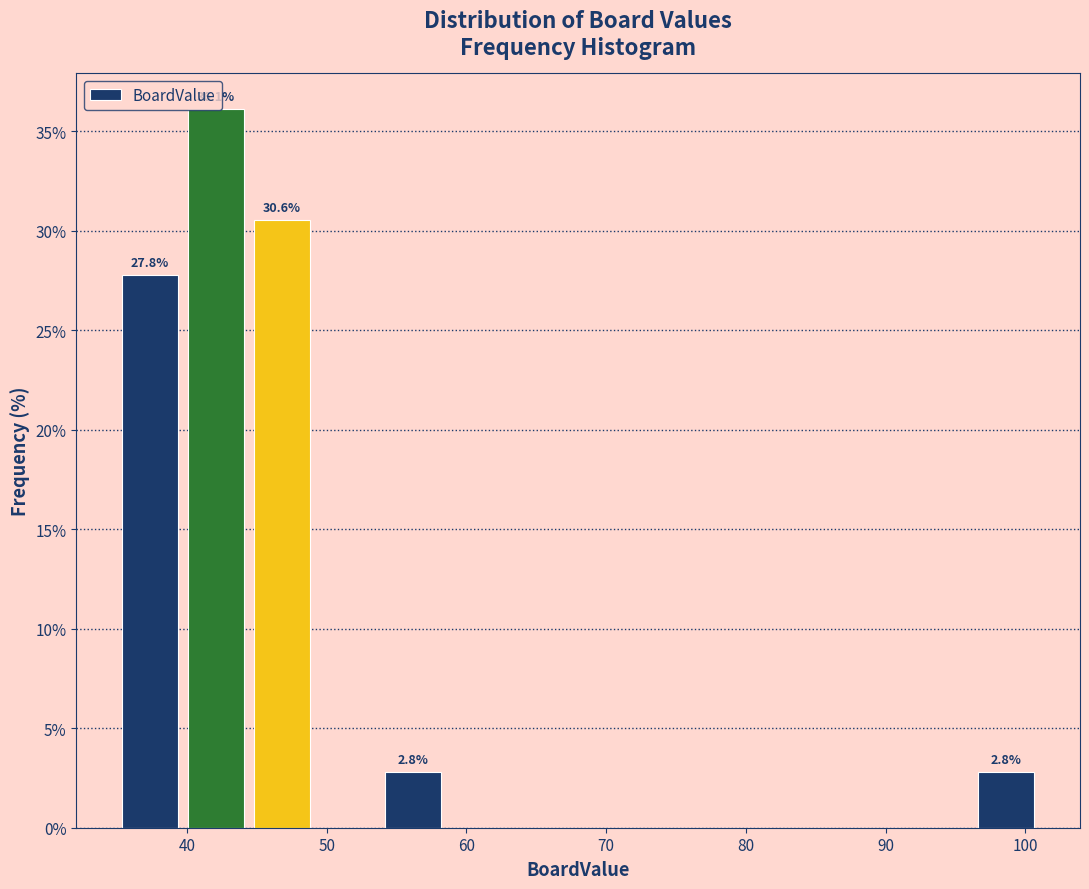

Over which range of the x-axis is the bar tallest?

40 to 44